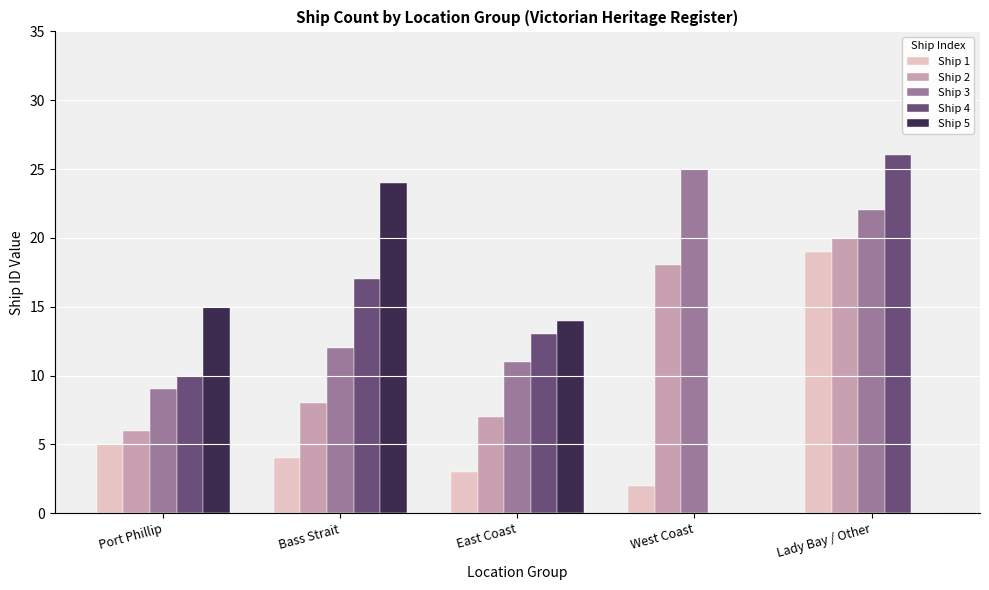

Reading left to right, extract all data points from this chart.

Ship 1: Port Phillip=5	Bass Strait=4	East Coast=3	West Coast=2	Lady Bay / Other=19
Ship 2: Port Phillip=6	Bass Strait=8	East Coast=7	West Coast=18	Lady Bay / Other=20
Ship 3: Port Phillip=9	Bass Strait=12	East Coast=11	West Coast=25	Lady Bay / Other=22
Ship 4: Port Phillip=10	Bass Strait=17	East Coast=13	West Coast=0	Lady Bay / Other=26
Ship 5: Port Phillip=15	Bass Strait=24	East Coast=14	West Coast=0	Lady Bay / Other=0